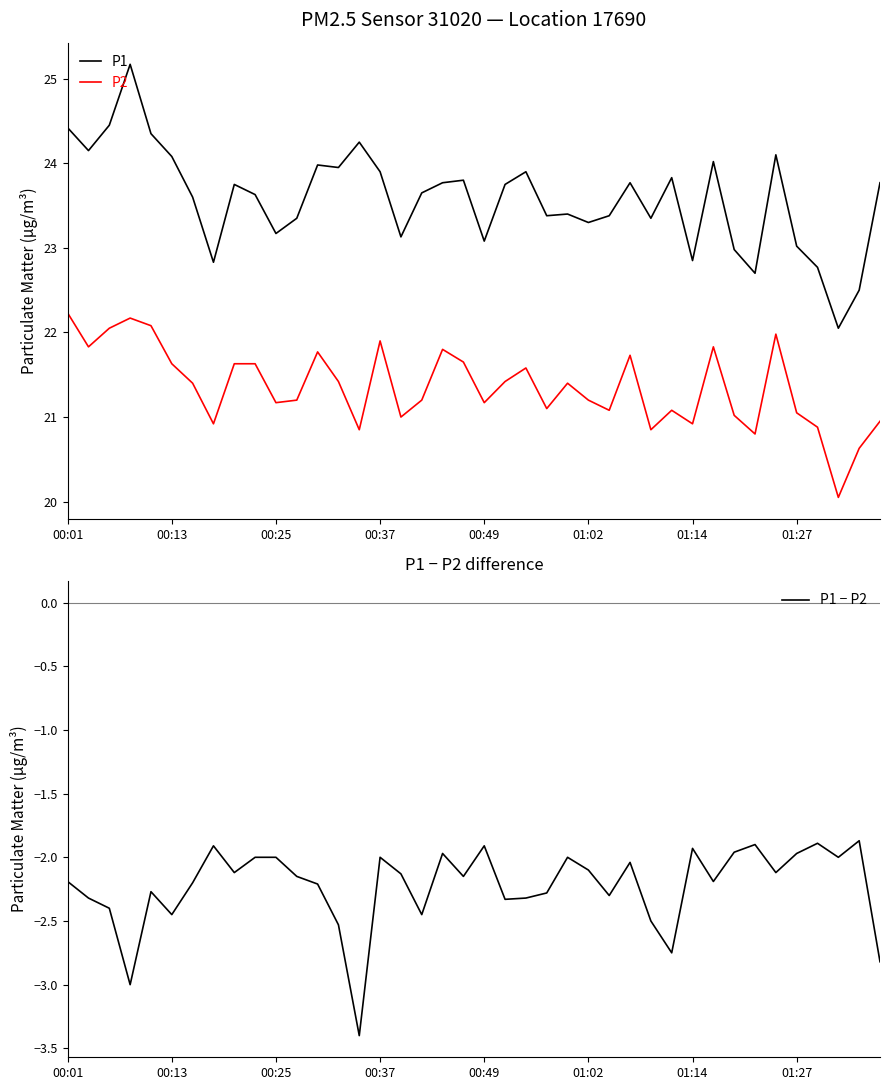

True or false: P1 and P2 cross at least once.

False